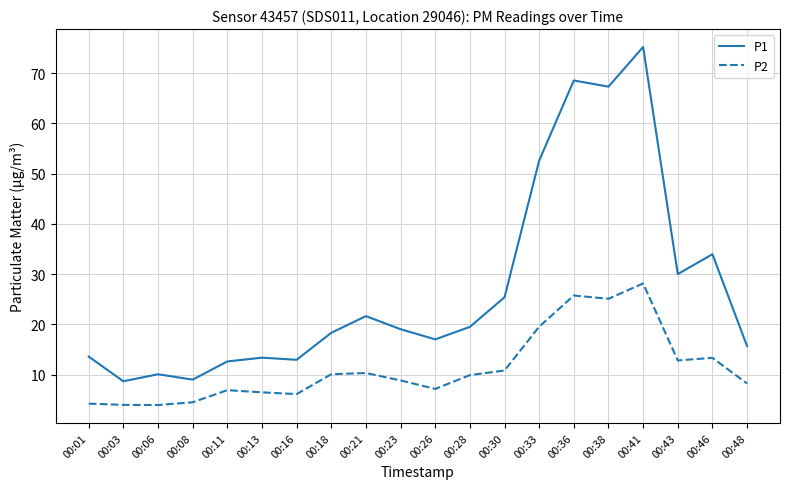

Does the chart display data point markers on the line(s)?

No